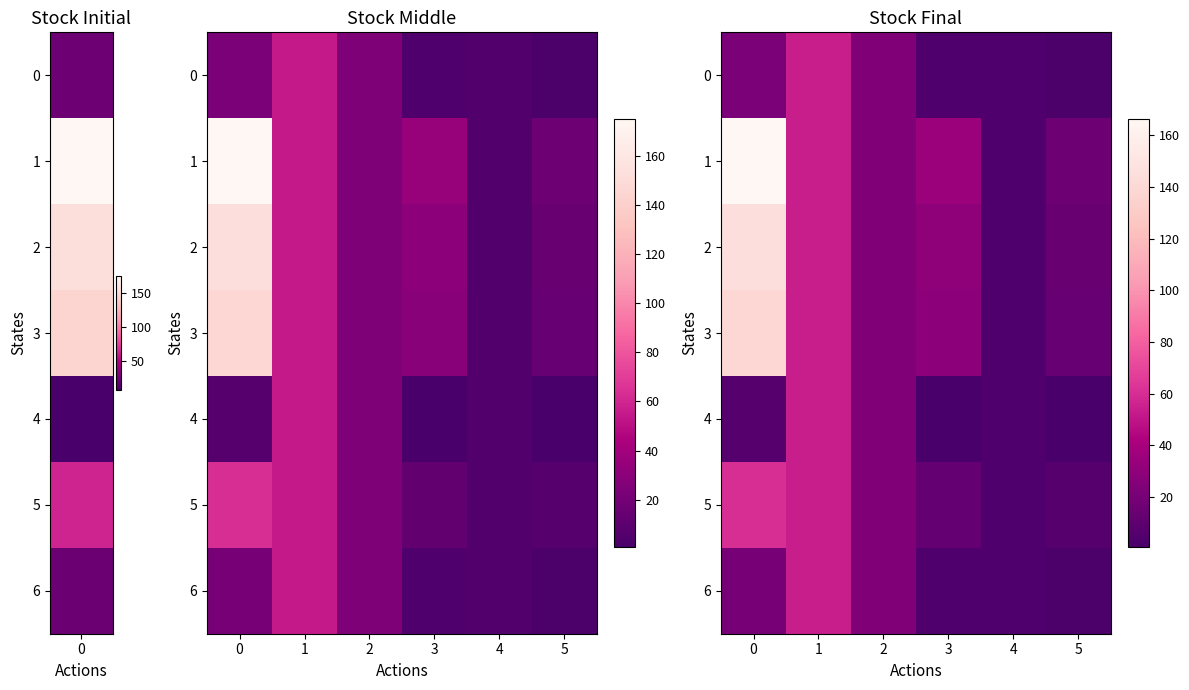

True or false: 3 has a value of 4.9 at 5.

False